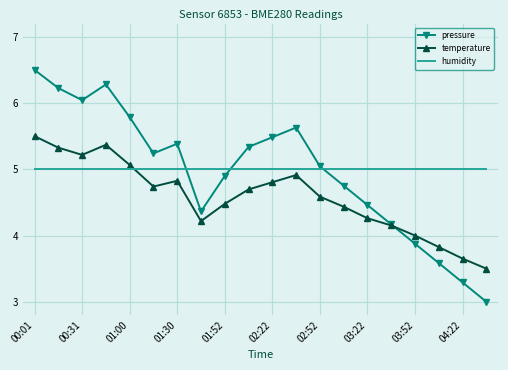

List the series in order of their peak value, lowest first.

humidity, temperature, pressure